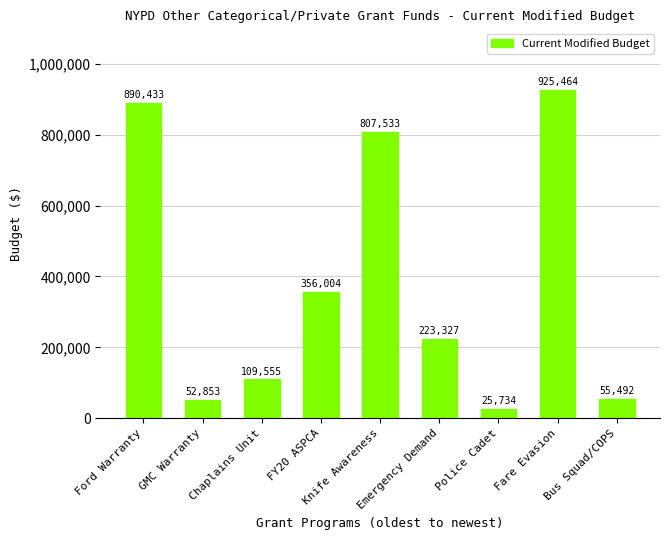

What is the sum of all values?

3446395